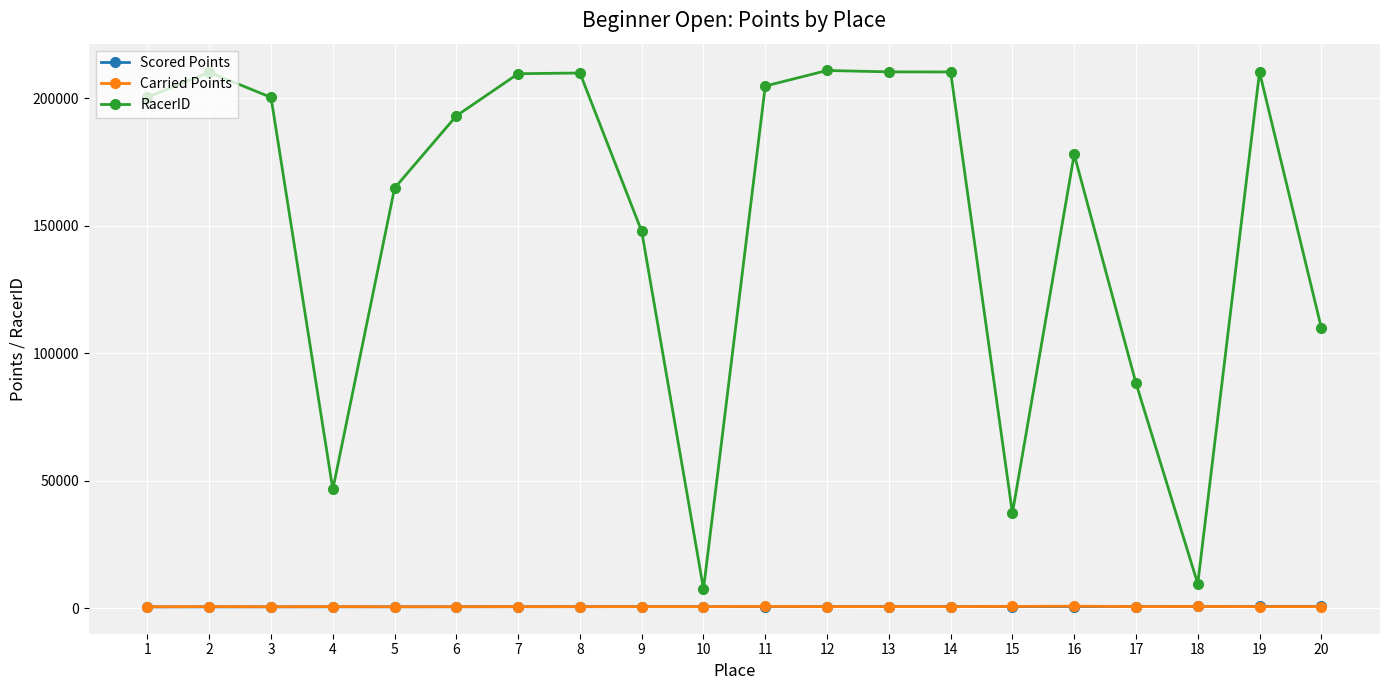

What is the maximum value shown in the chart?

210940.0